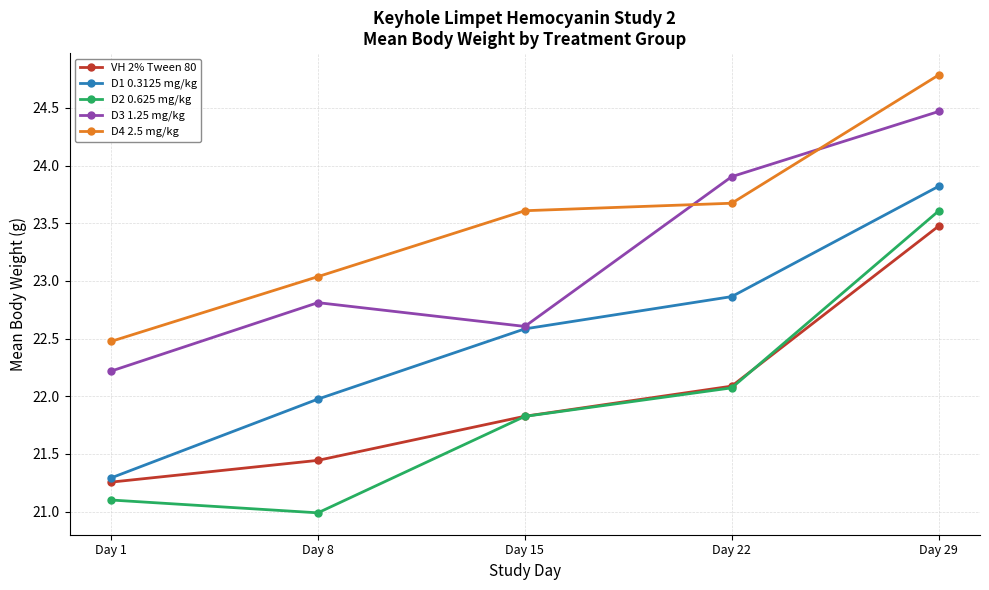

What is the difference between the VH 2% Tween 80 values at Day 22 and Day 8?

0.6